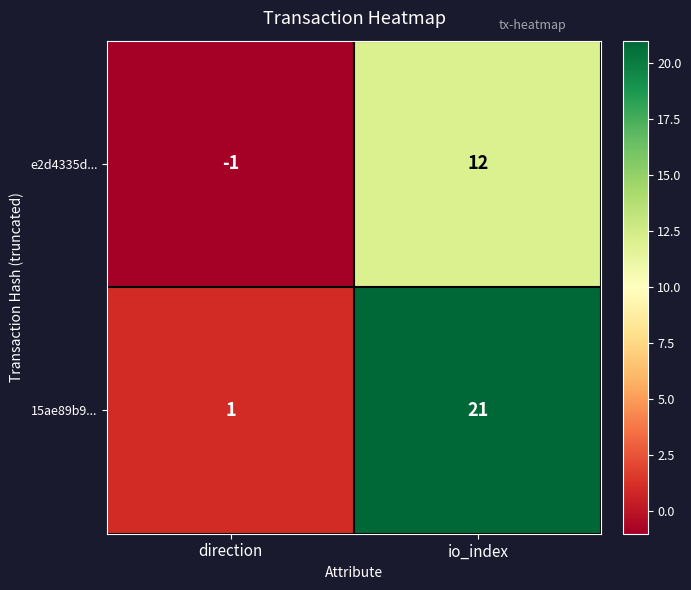

Rank the series at io_index from highest to lowest value.

15ae89b9..., e2d4335d...